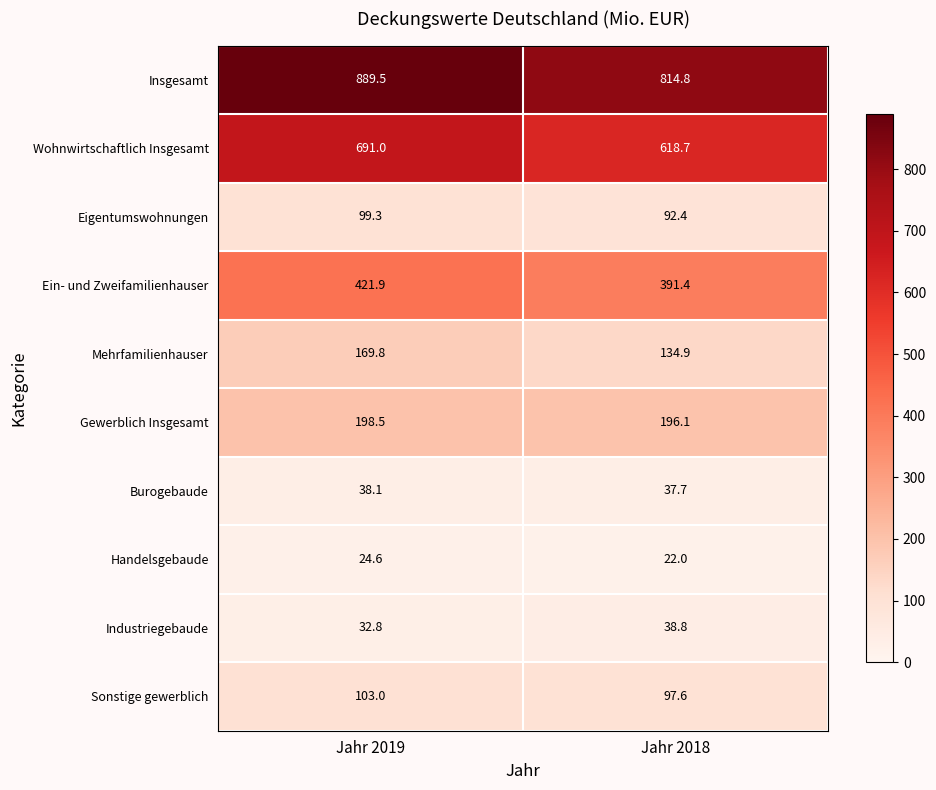

The Ein- und Zweifamilienhauser series shows 421.9 at Jahr 2019. True or false?

True